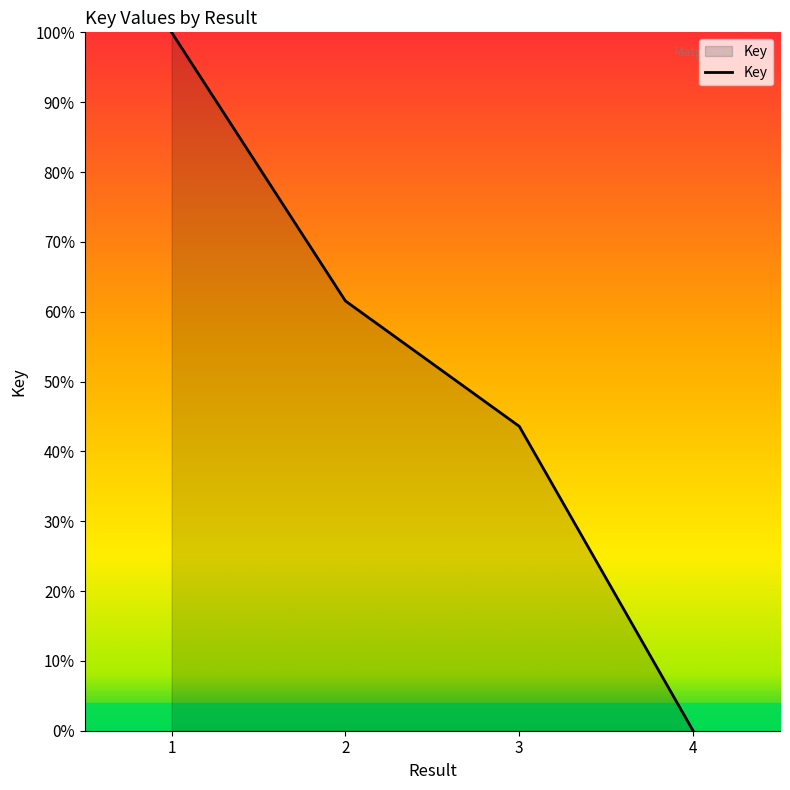

The value at 3 is 43.6. True or false?

True